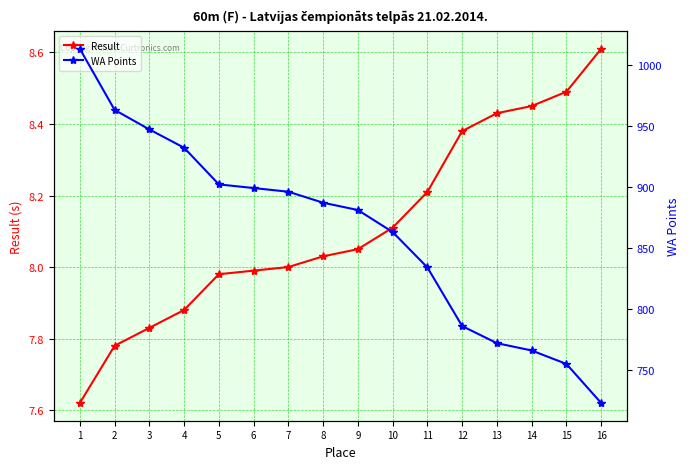

What is the difference between the WA Points values at 9 and 14?

115.0